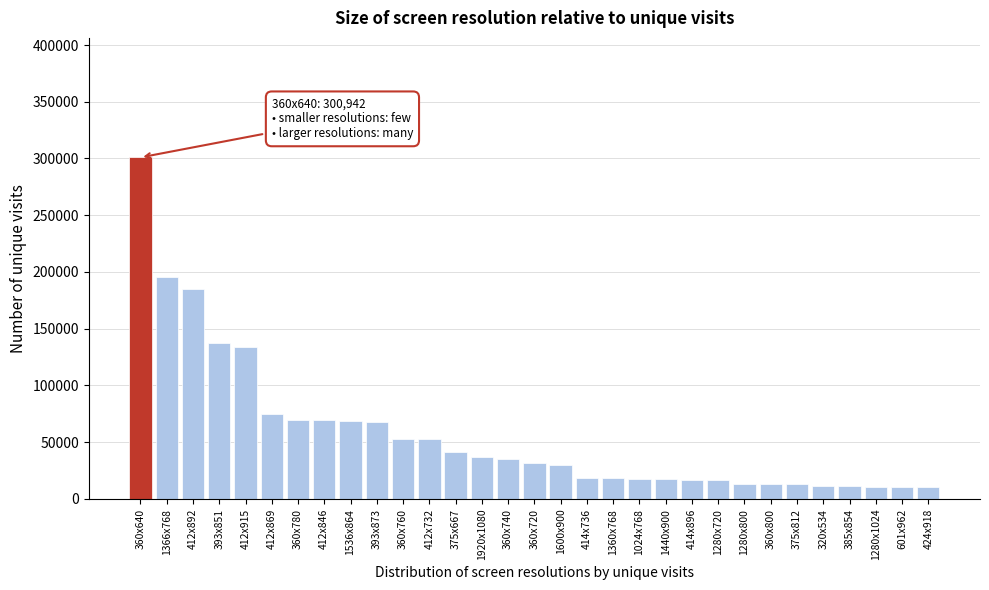

What is the change in value from 412x869 to 375x667?

-32927